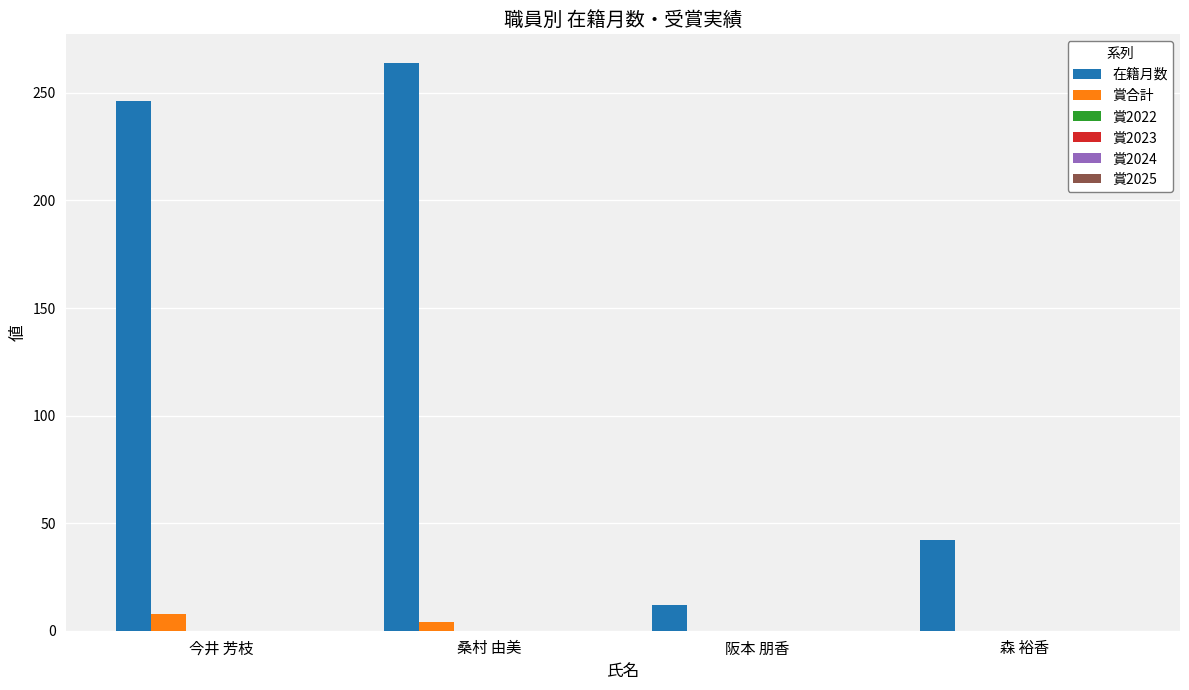

Which series has the largest total across all categories?

在籍月数